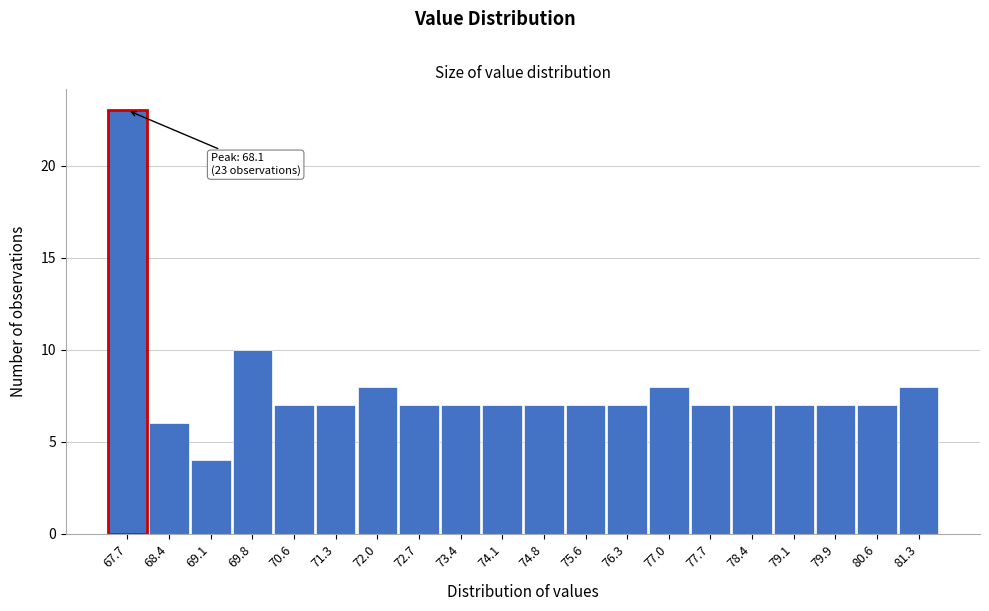

Reading left to right, list all the values displayed in this chart.

23	6	4	10	7	7	8	7	7	7	7	7	7	8	7	7	7	7	7	8